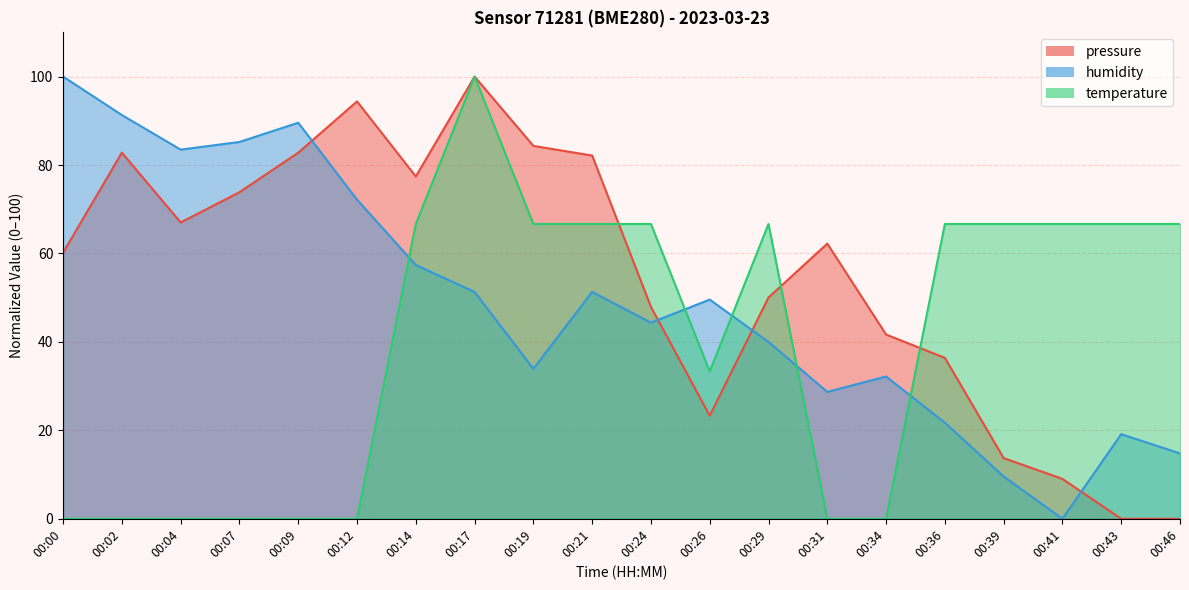

List the series in order of their overall mean, highest first.

pressure, humidity, temperature